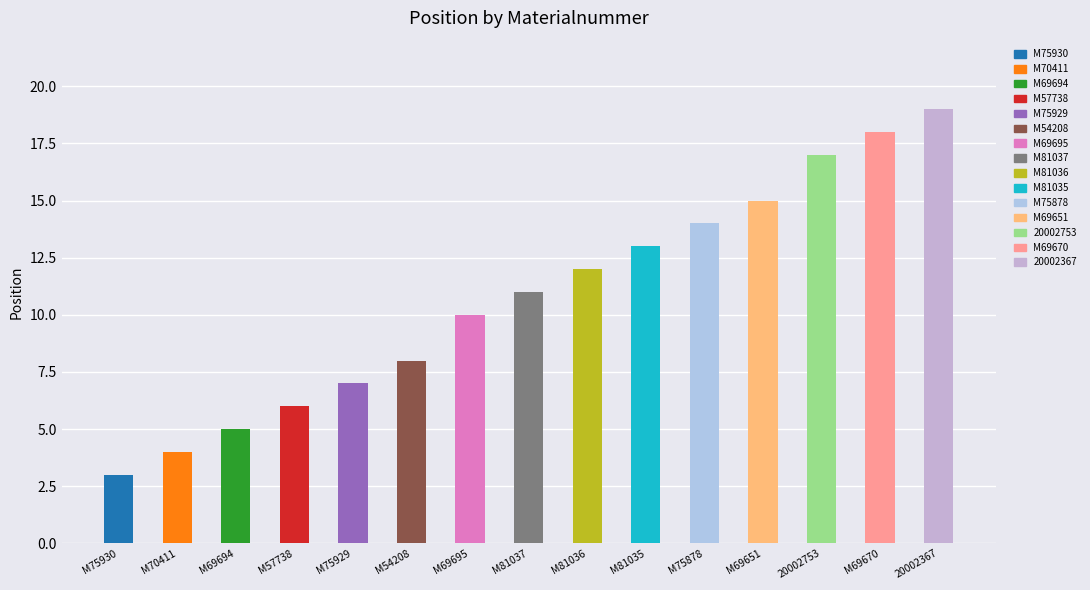

Between M69651 and M70411, which is larger?

M69651